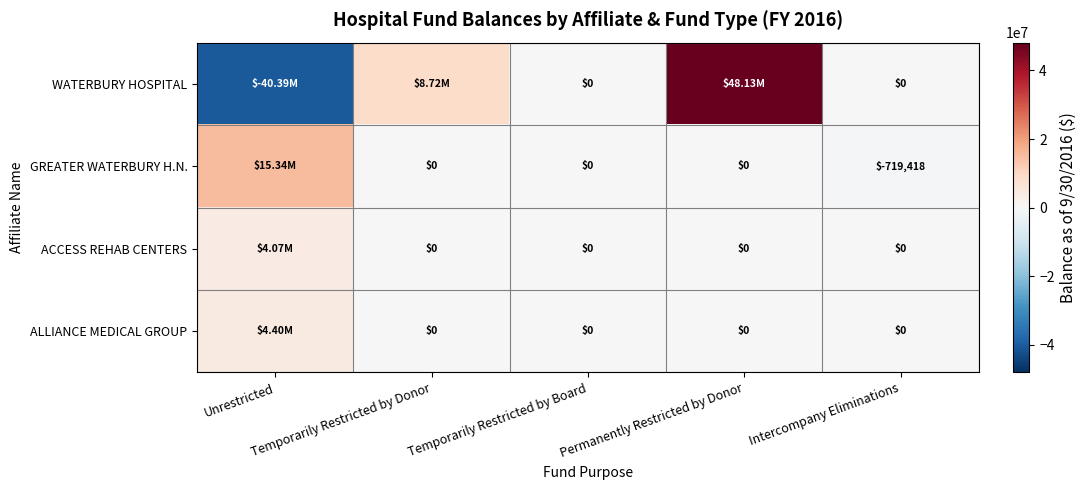

How many values in the ACCESS REHAB CENTERS series exceed 0?

1